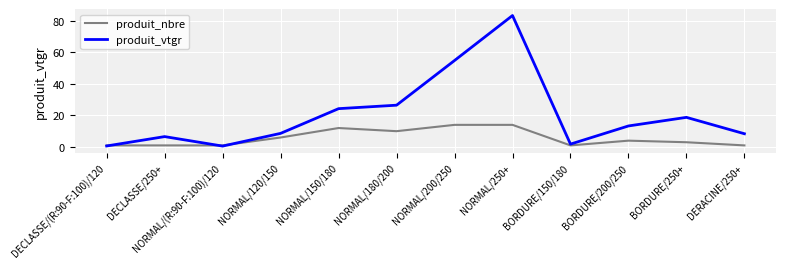

What is the average value of the produit_nbre series?

5.7